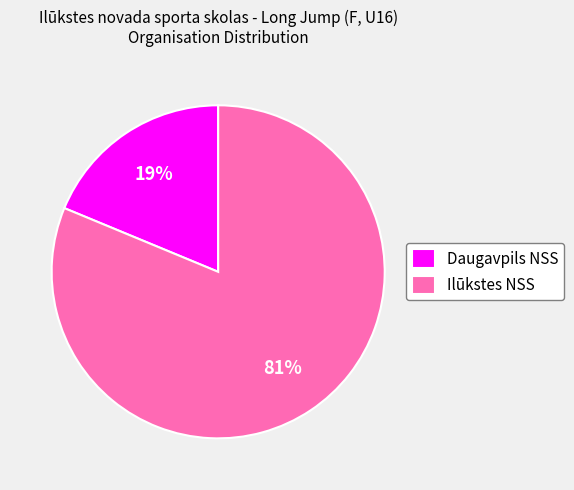

Is there any slice that represents more than half of the pie?

Yes